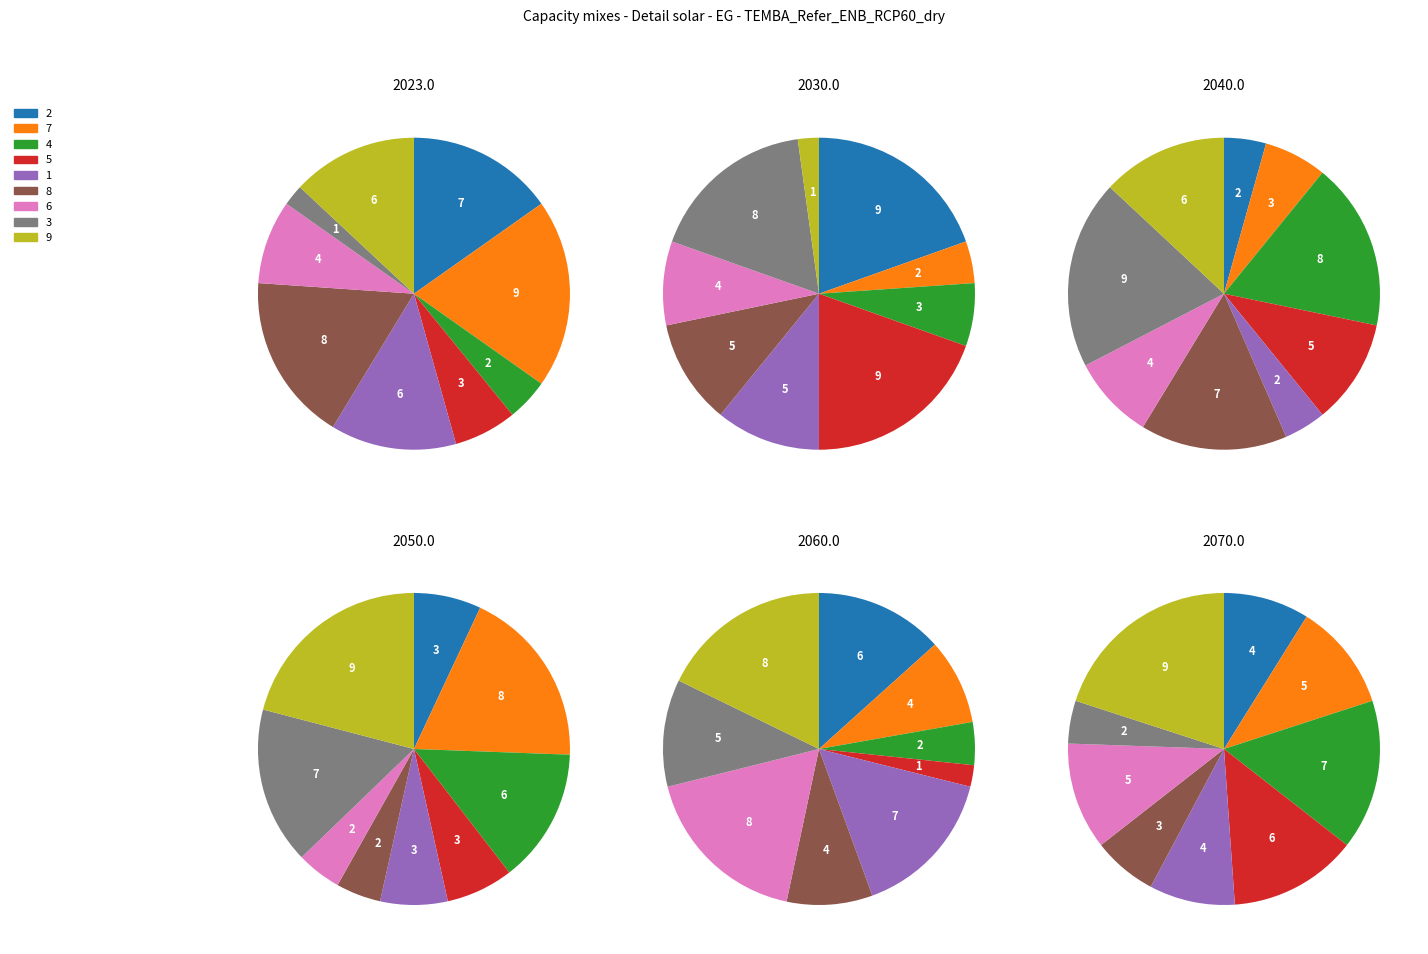

Between 7 and 2, which is larger?

7